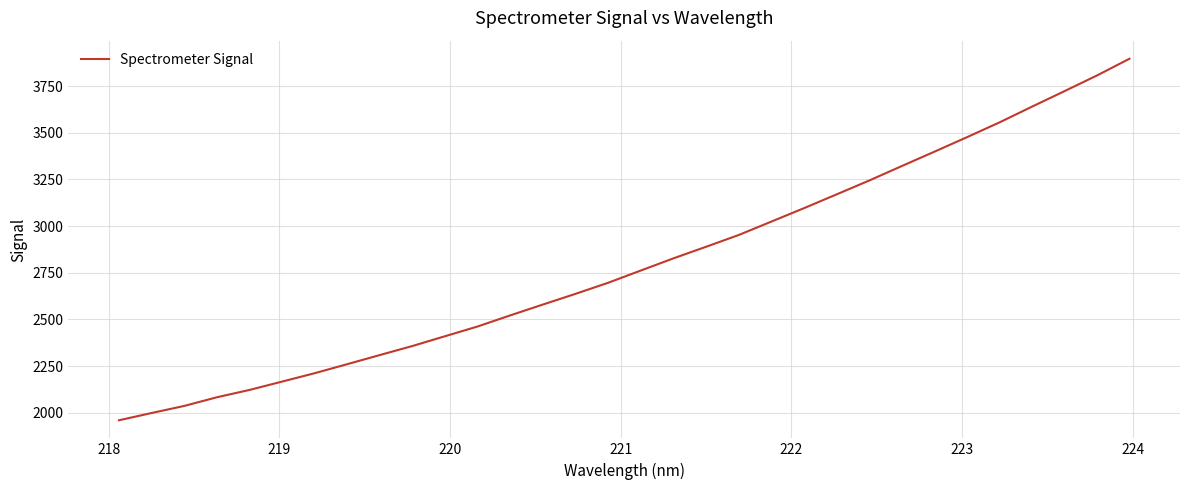

What is the difference between the maximum and minimum values?

1938.0